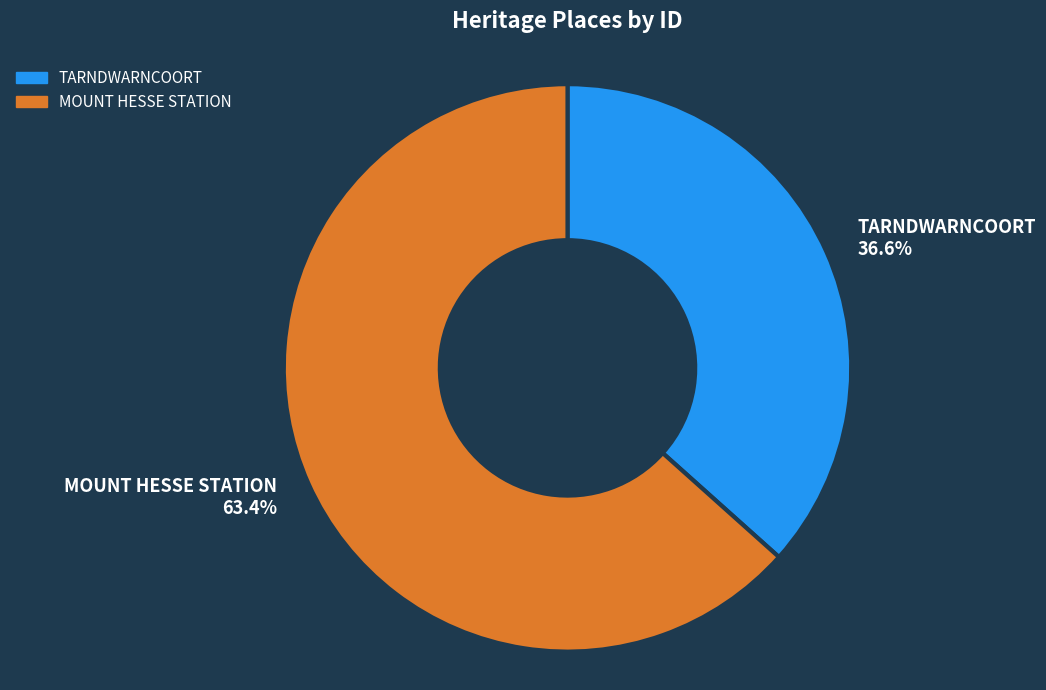

To the nearest percent, what is the combined percentage of TARNDWARNCOORT and MOUNT HESSE STATION?

100%